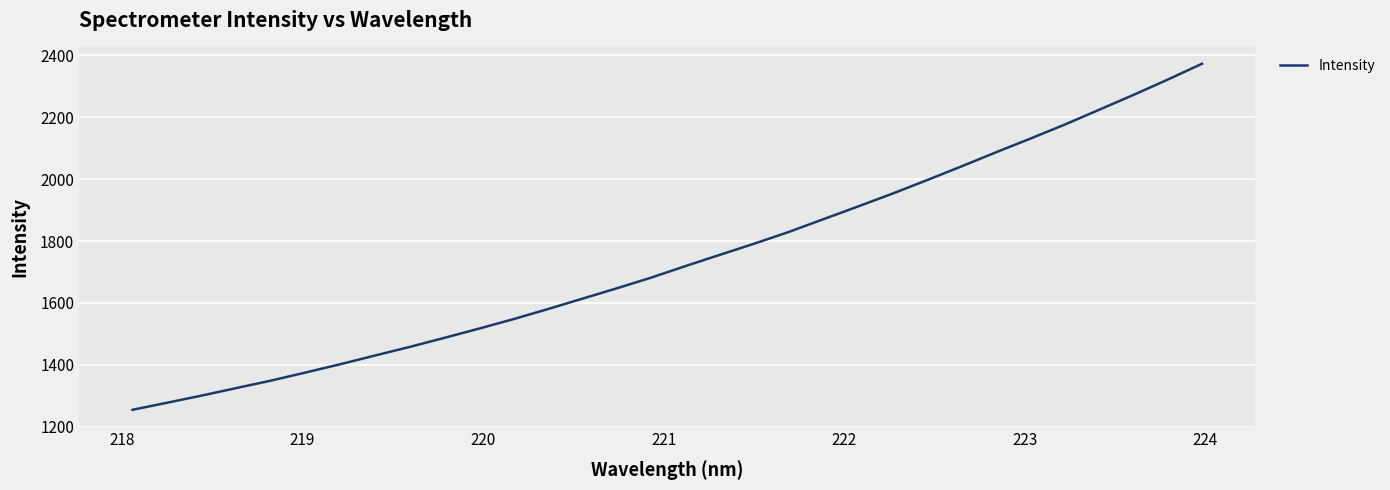

What is the maximum value shown in the chart?

2372.0